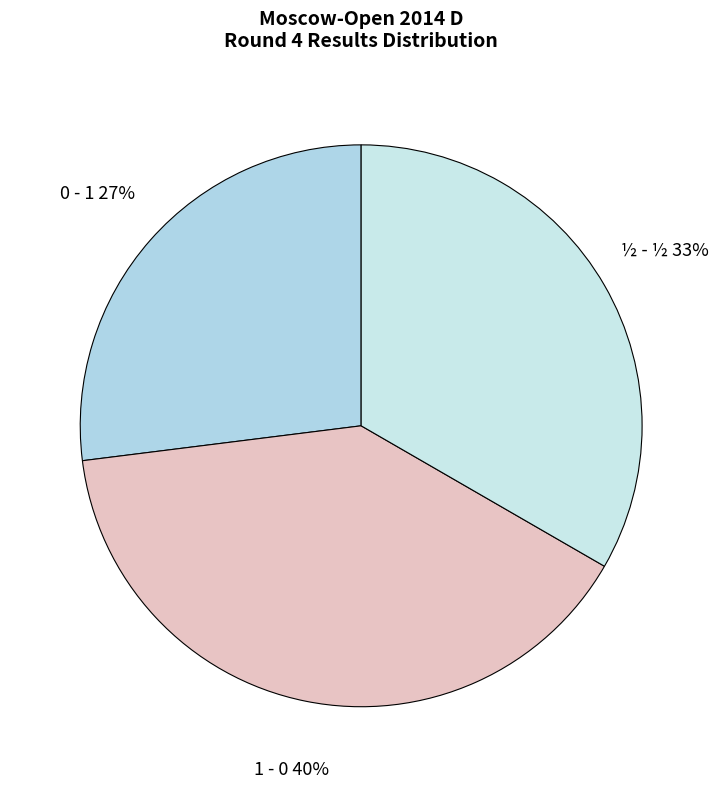

How many slices are in this pie chart?

3